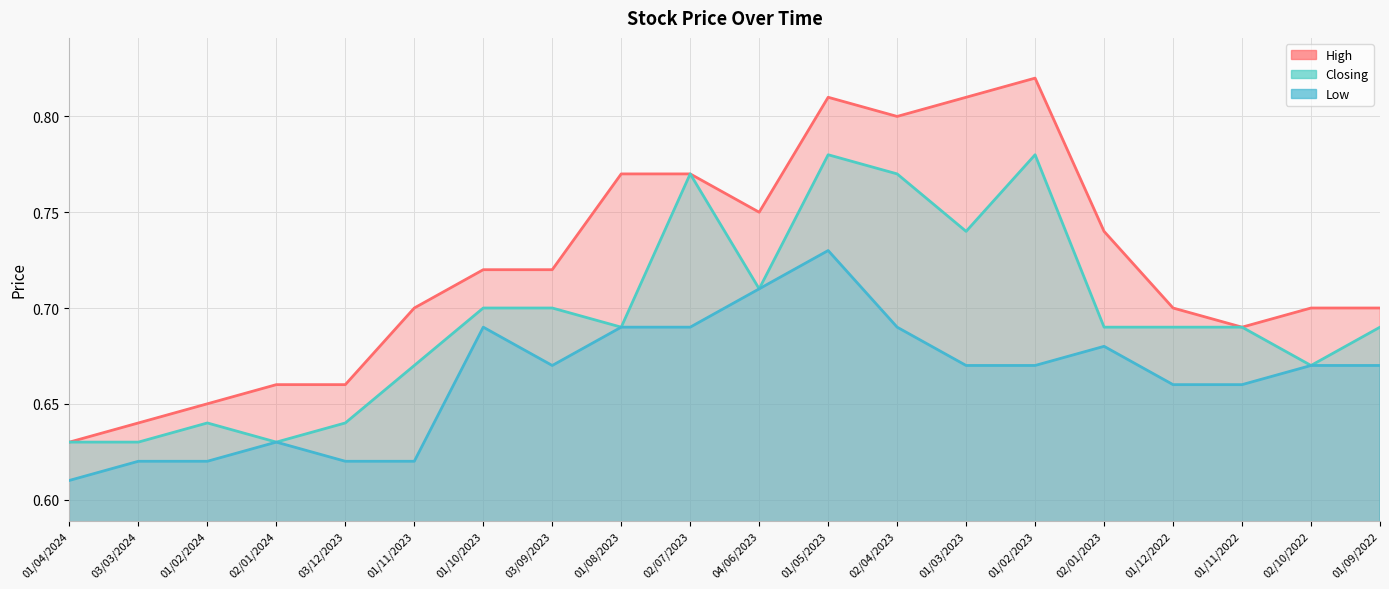

At which category is the sum across all series the highest?

01/05/2023